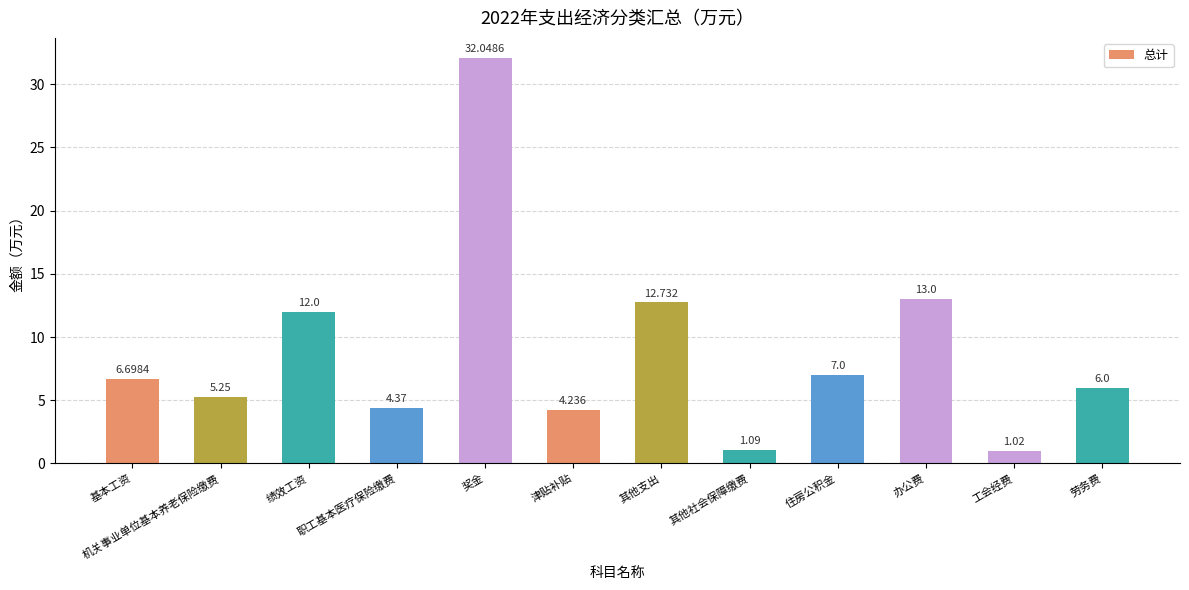

Does the chart contain stacked bars?

No